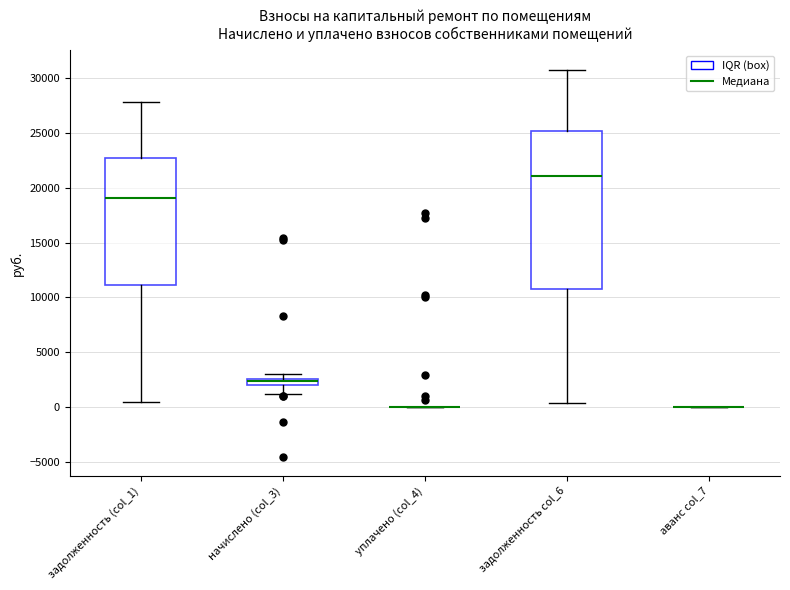

Which box is the tallest, from its lower edge to its upper edge?

задолженность col_6